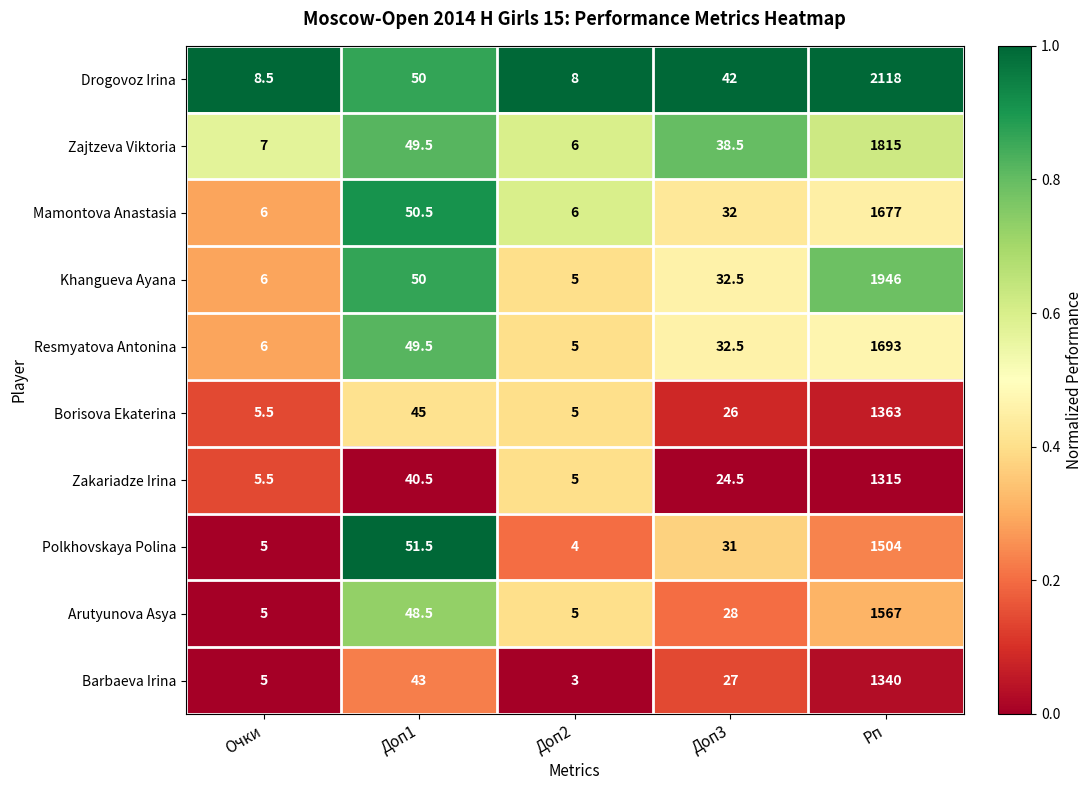

What is the sum of all Mamontova Anastasia values?

1771.5